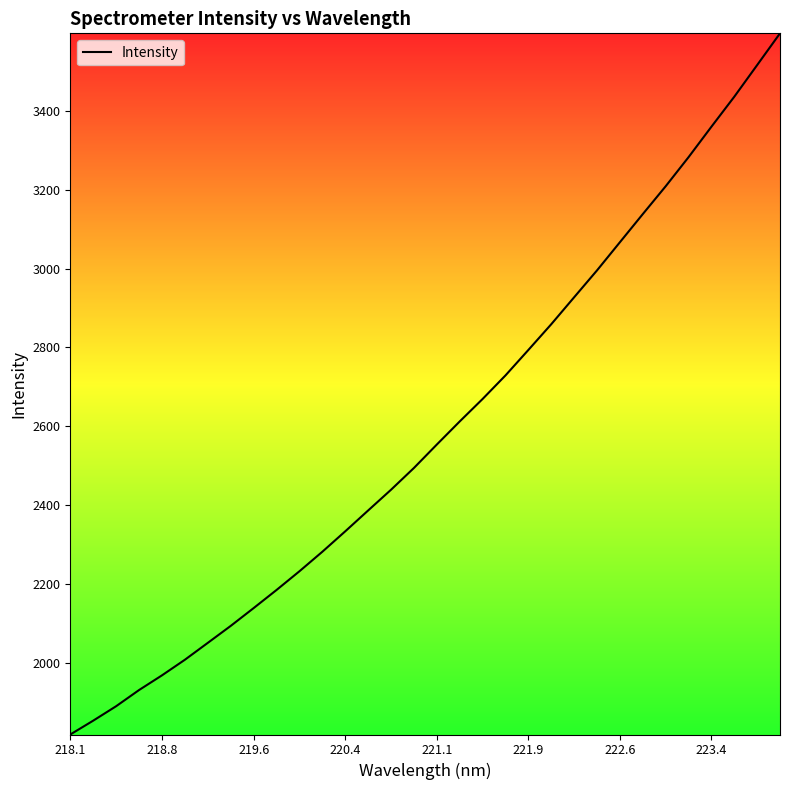

What is the minimum value shown in the chart?

1819.5